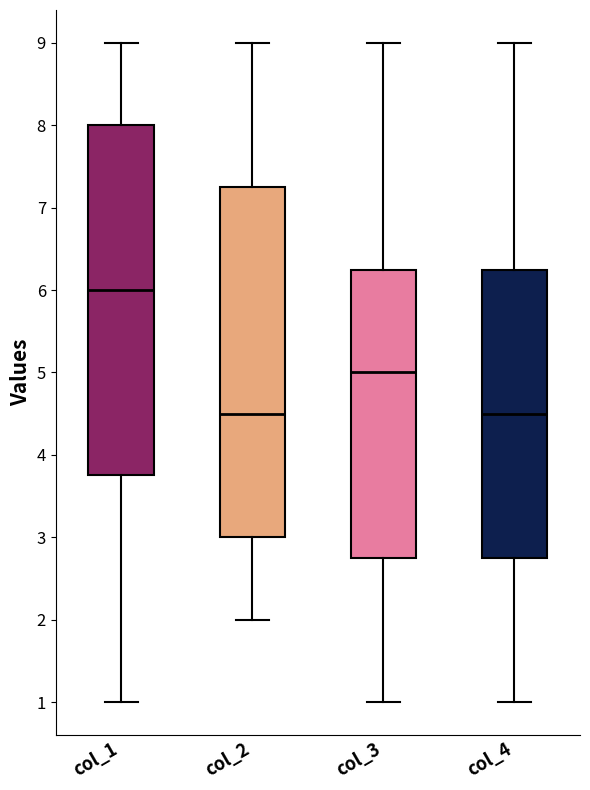

Which box has the highest median line?

col_1